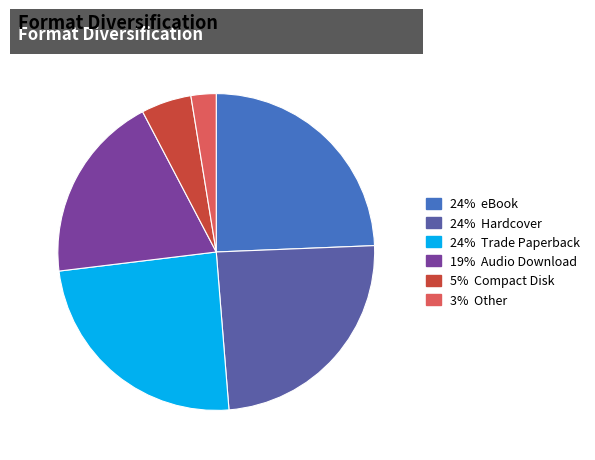

Is there a majority slice in this chart?

No